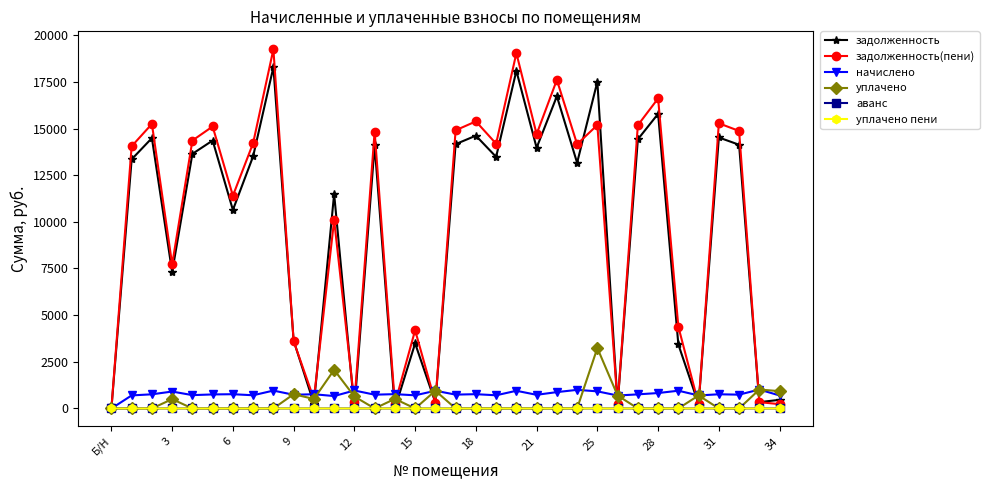

Which series has the widest spread of values?

задолженность(пени)